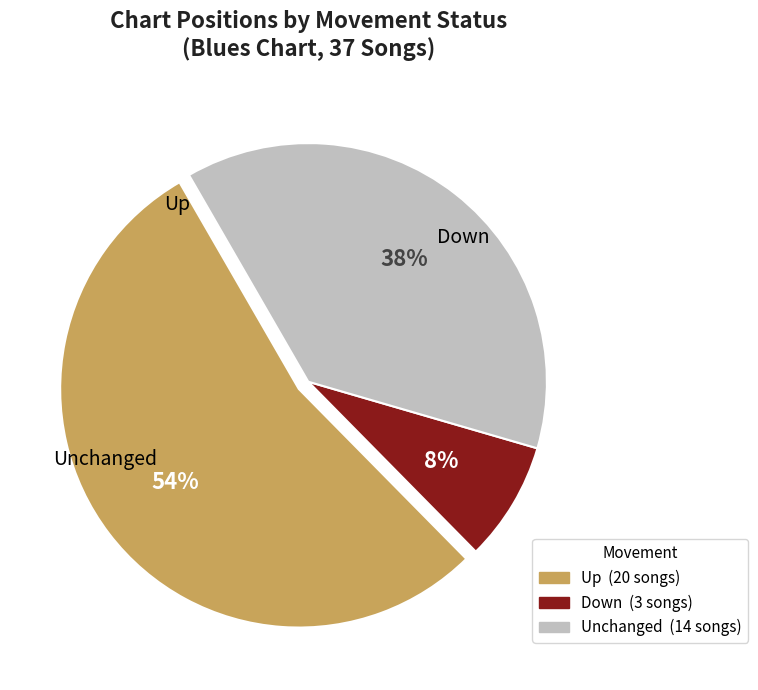

To the nearest percent, what is the difference between the largest and smallest slice percentages?

46%